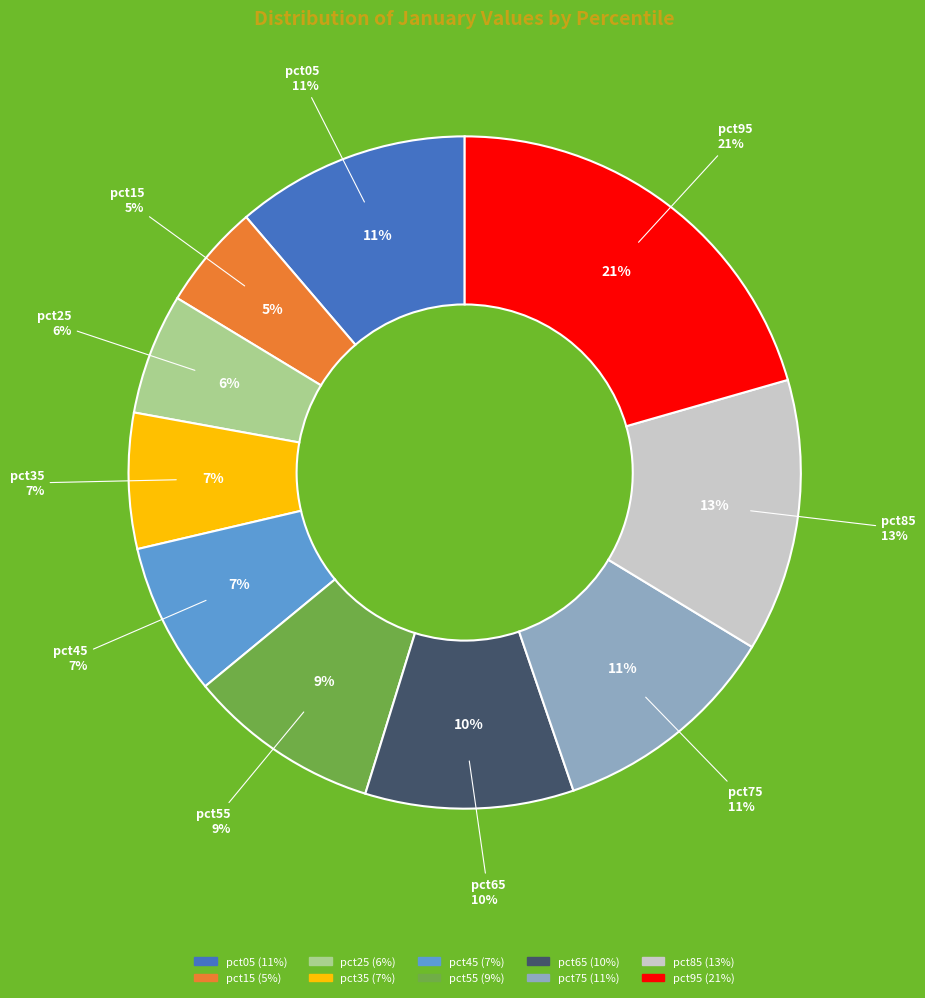

How many segments does this pie chart have?

10